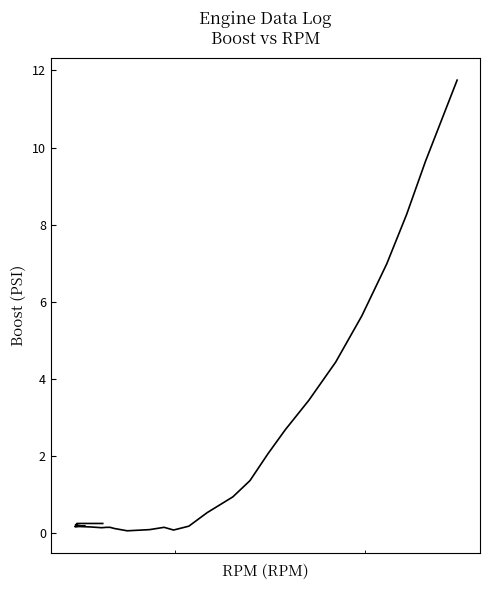

Reading right to left, what are all the values shown in this chart?

11.8	9.6	8.3	7.0	5.6	4.4	3.5	2.7	2.1	1.4	0.9	0.5	0.2	0.1	0.2	0.1	0.1	0.1	0.2	0.2	0.1	0.2	0.2	0.2	0.2	0.2	0.2	0.2	0.2	0.2	0.2	0.2	0.2	0.3	0.3	0.3	0.3	0.3	0.3	0.3